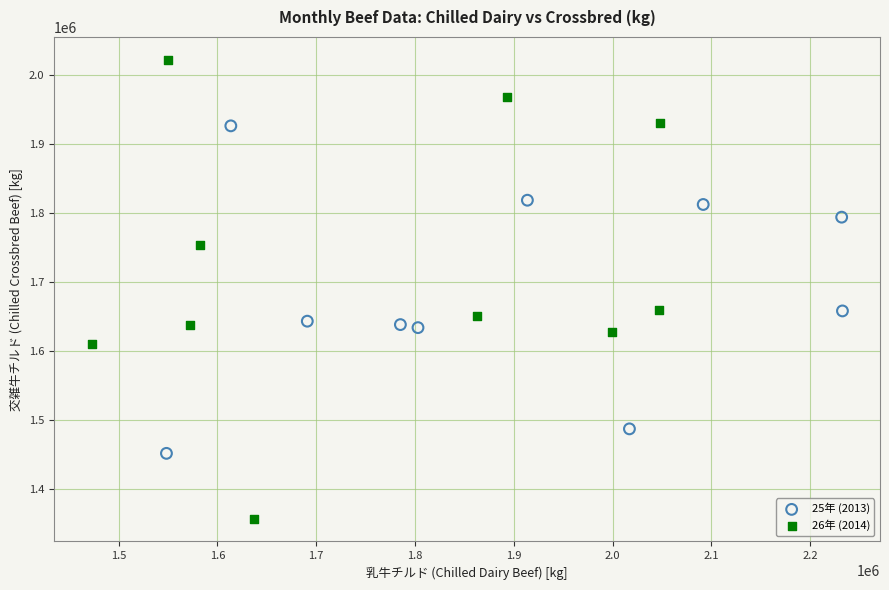

Which series reaches the minimum Y coordinate?

26年 (2014)